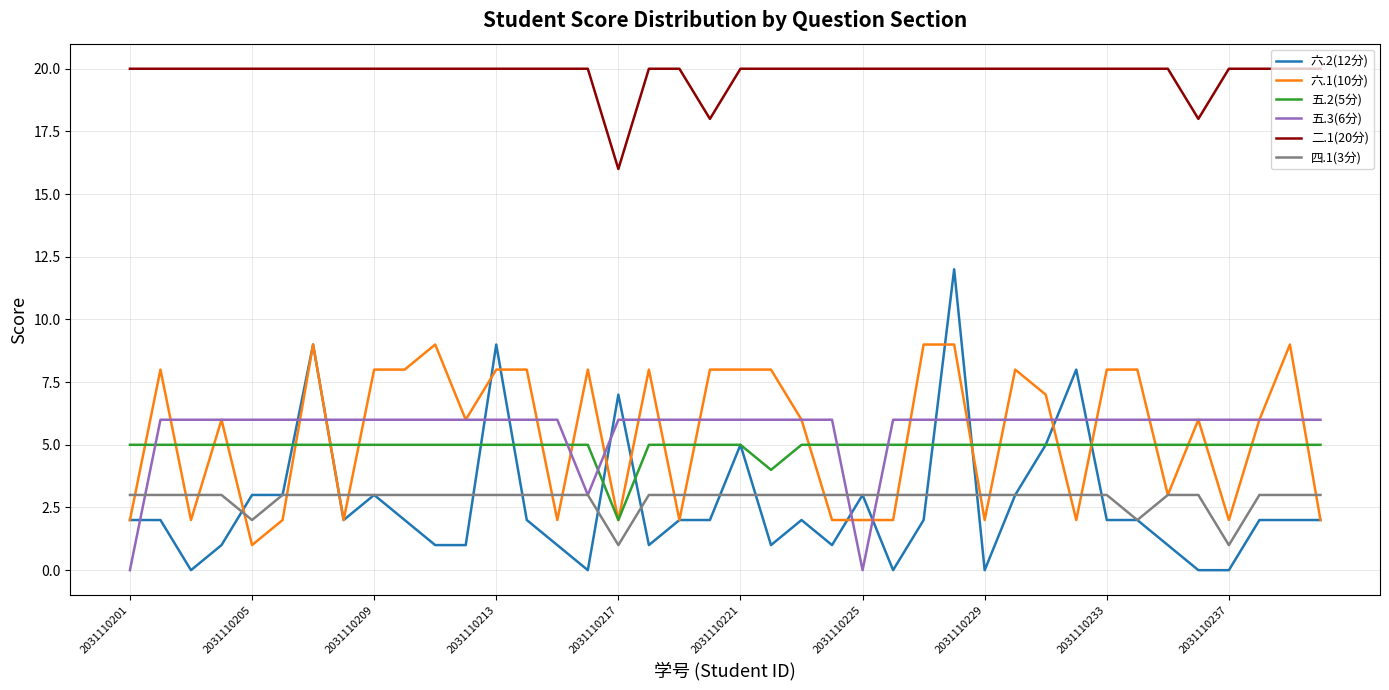

What is the greatest value displayed?

20